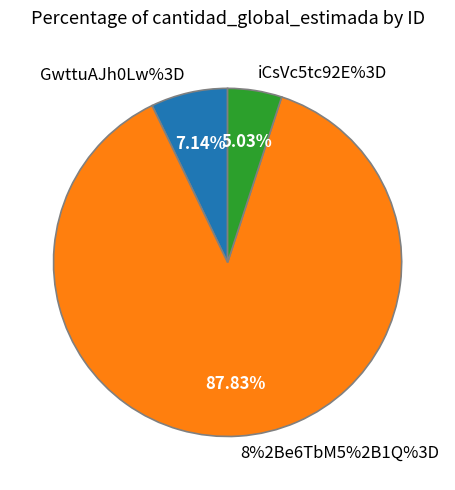

What percentage is NOT represented by GwttuAJh0Lw%3D?

92.9%